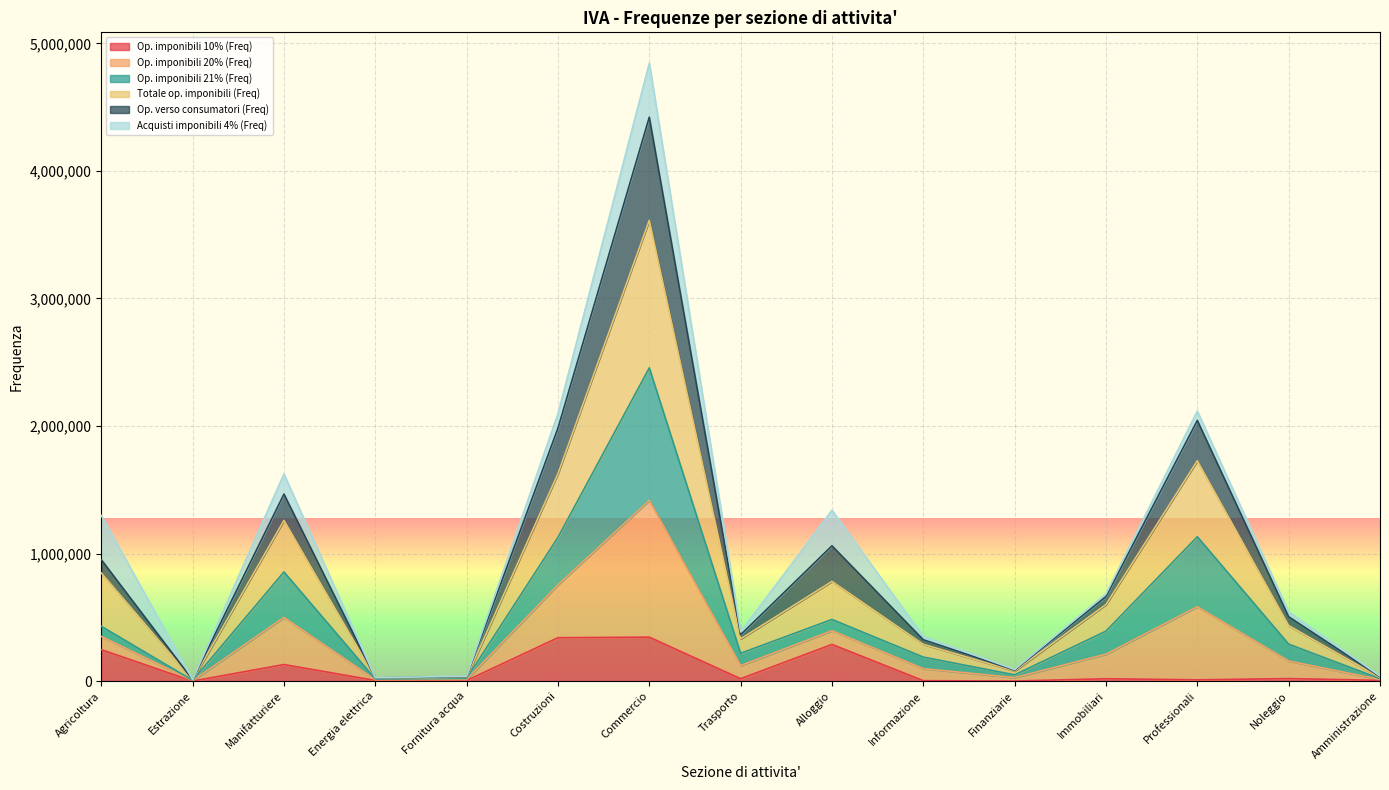

The value of Op. imponibili 10% (Freq) at Informazione is 5964. True or false?

False